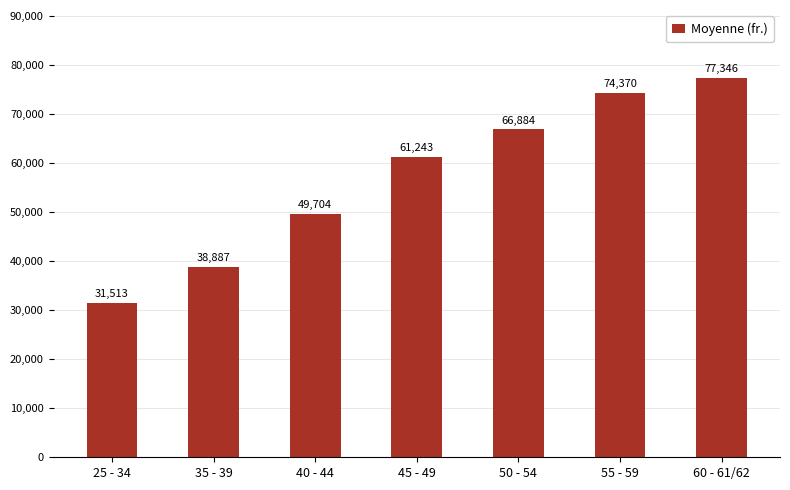

At which category does the chart reach its minimum across all series?

25 - 34